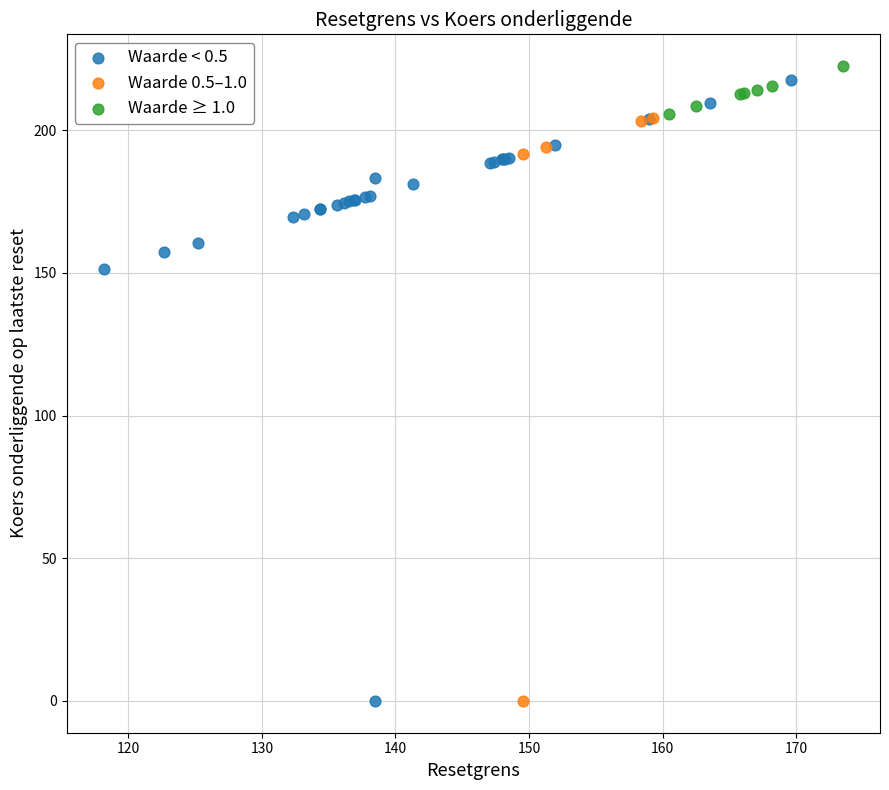

What are all the series names shown in the legend?

Waarde < 0.5, Waarde 0.5–1.0, Waarde ≥ 1.0